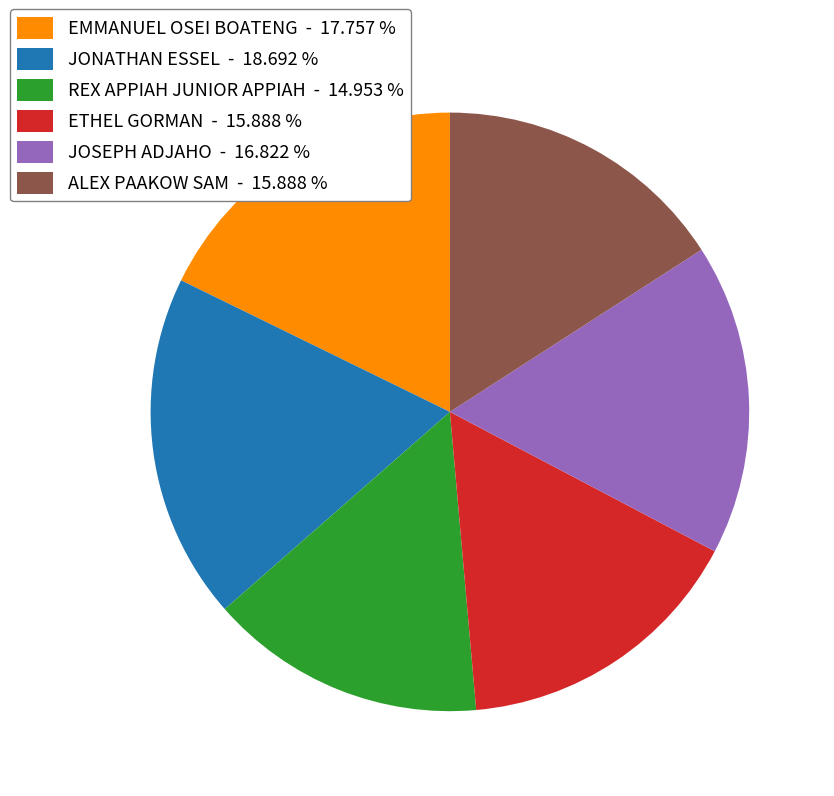

True or false: JOSEPH ADJAHO accounts for 17% of the total.

True